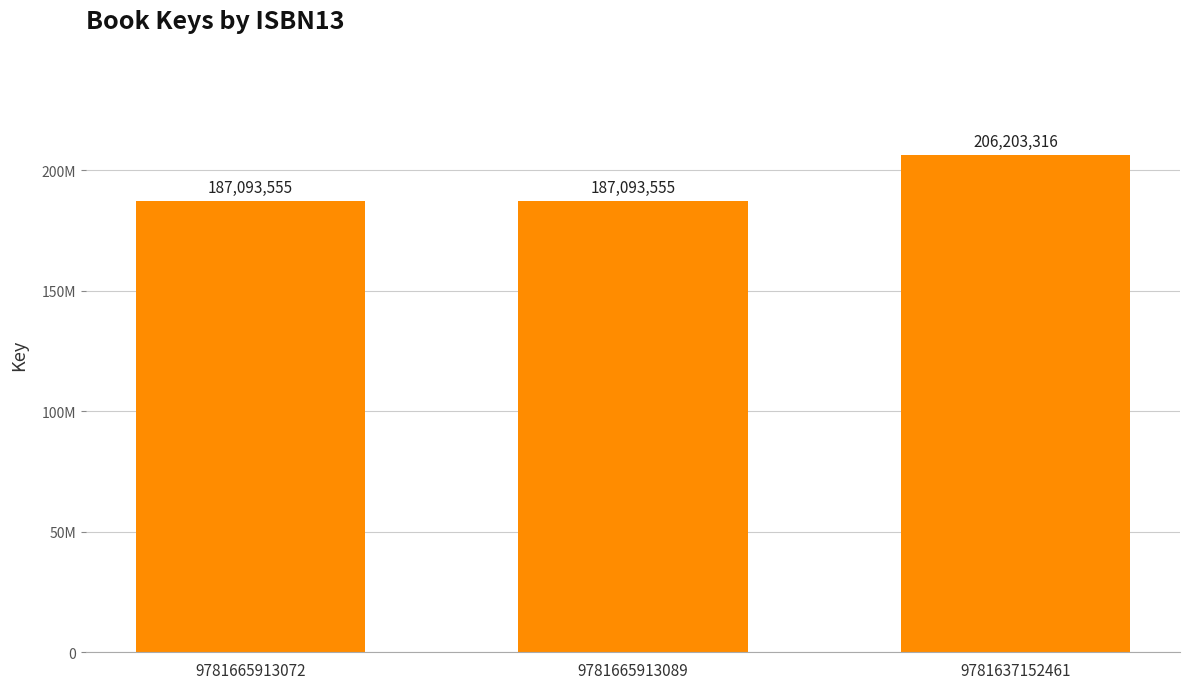

Are the bars horizontal?

No